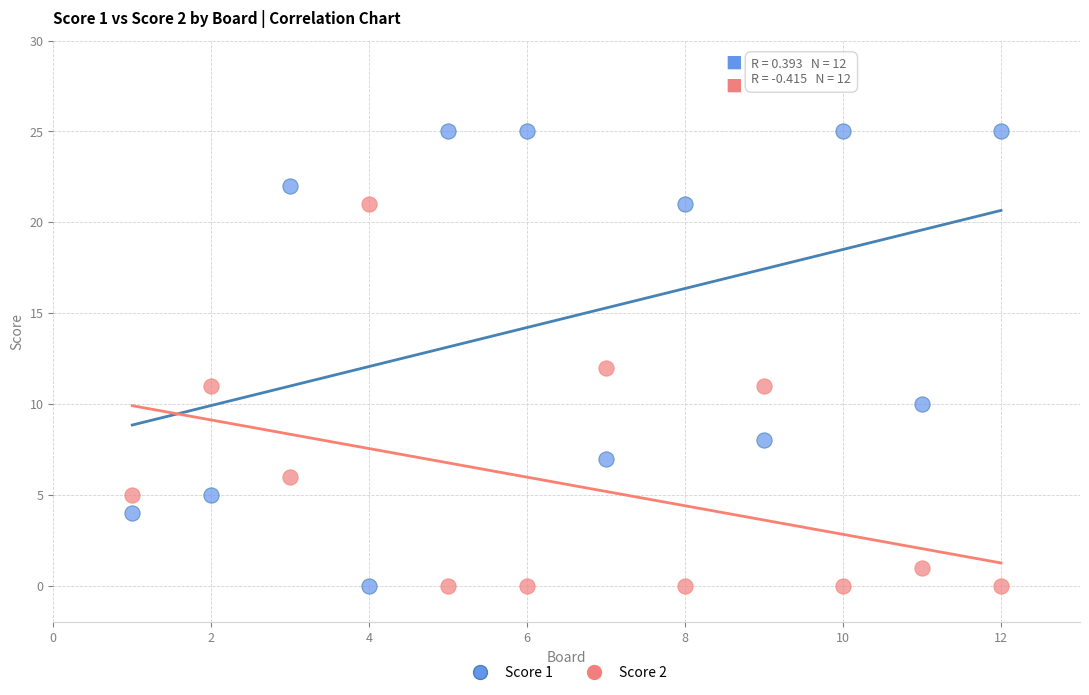

Which series contains the highest Y value?

Score 1